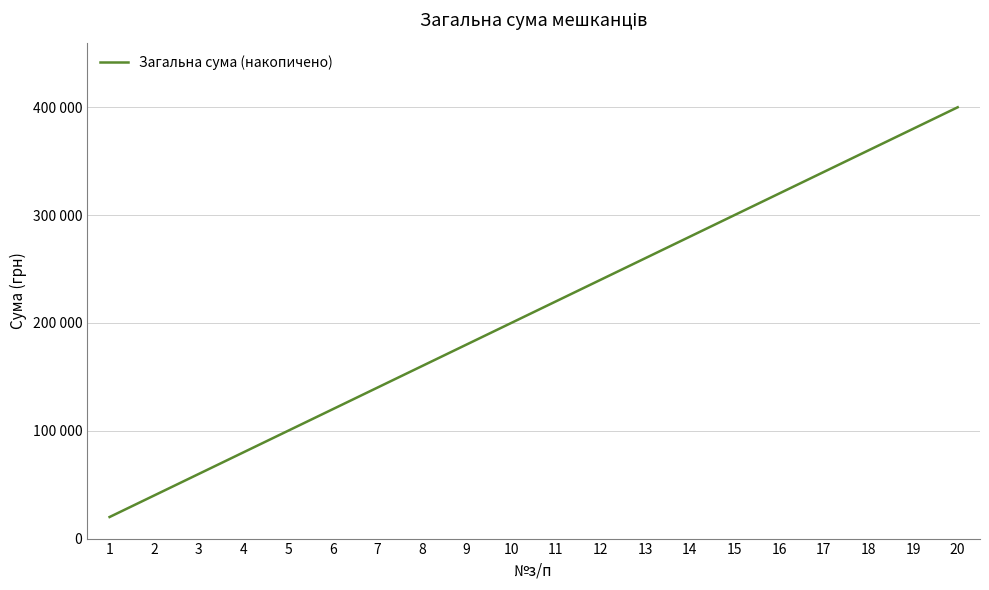

Does the chart display data point markers on the line(s)?

No